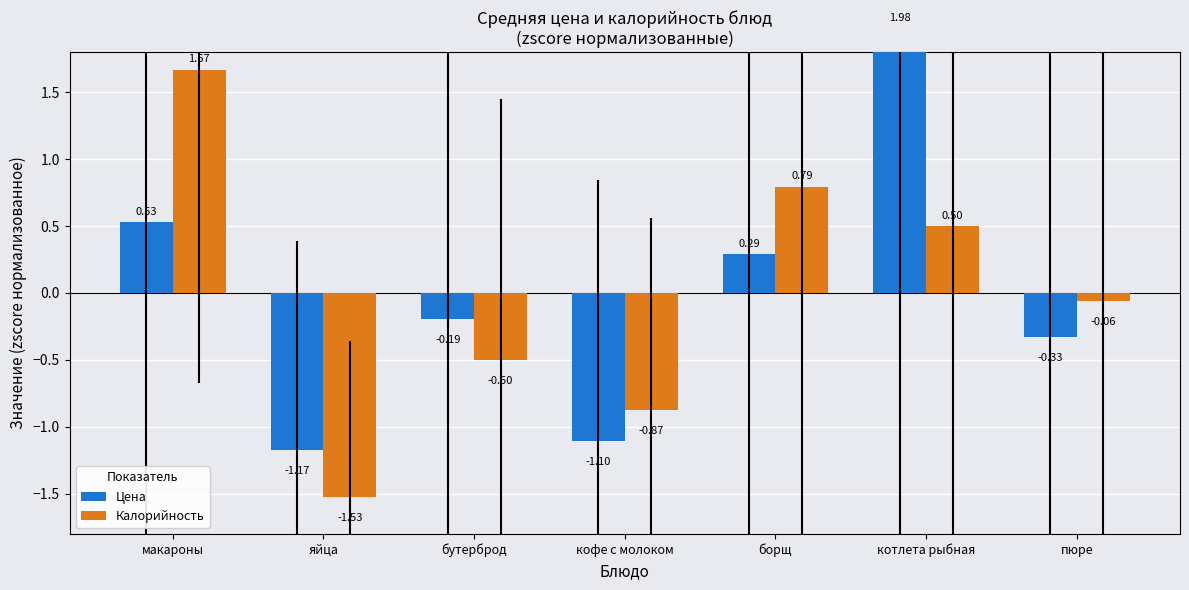

How many groups of bars are there?

7